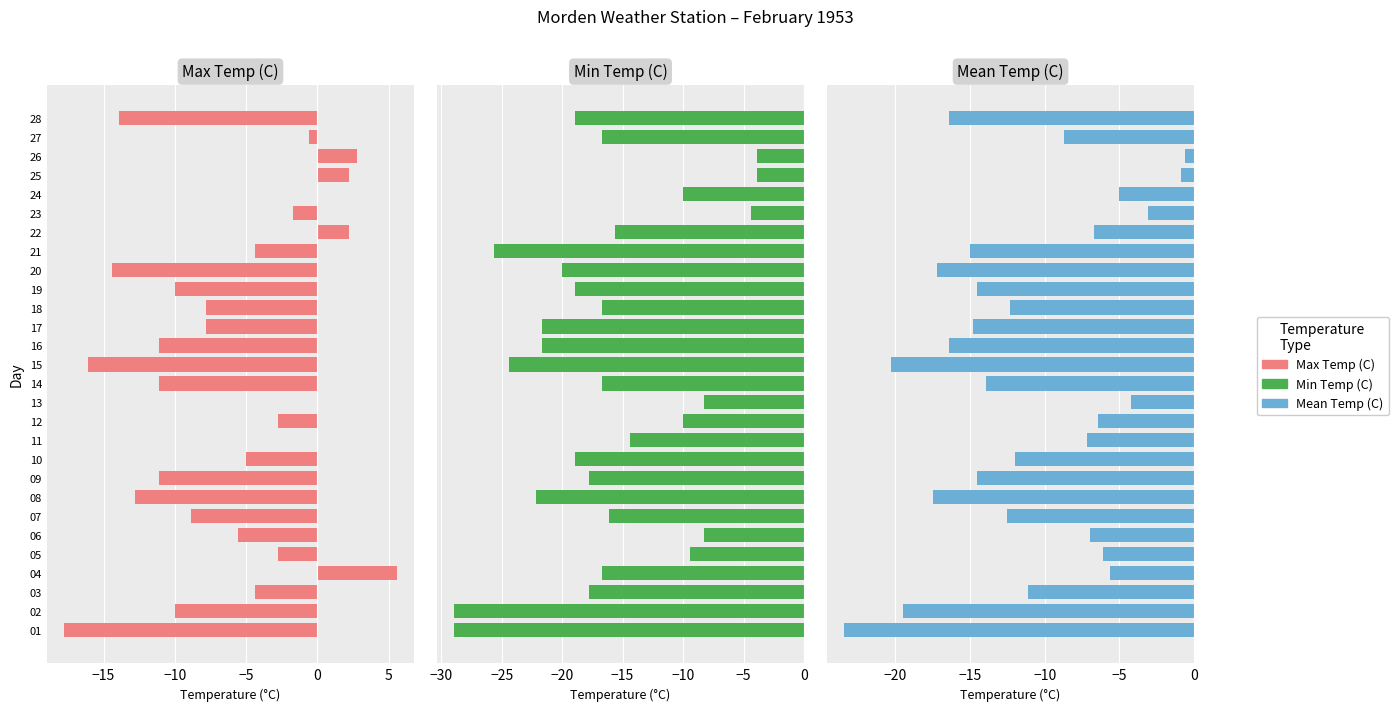

Is it true that Mean Temp (C) equals -16.9 at 17?

False